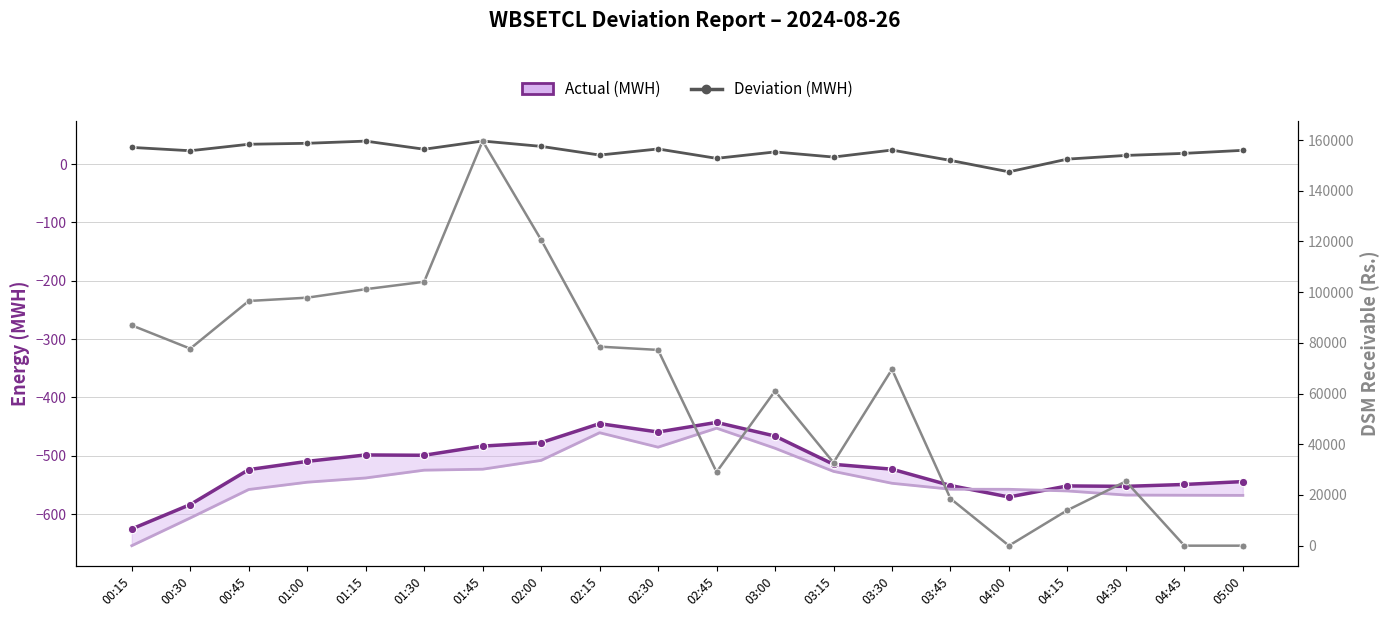

Which has a higher value, 01:15 or 02:15?

02:15